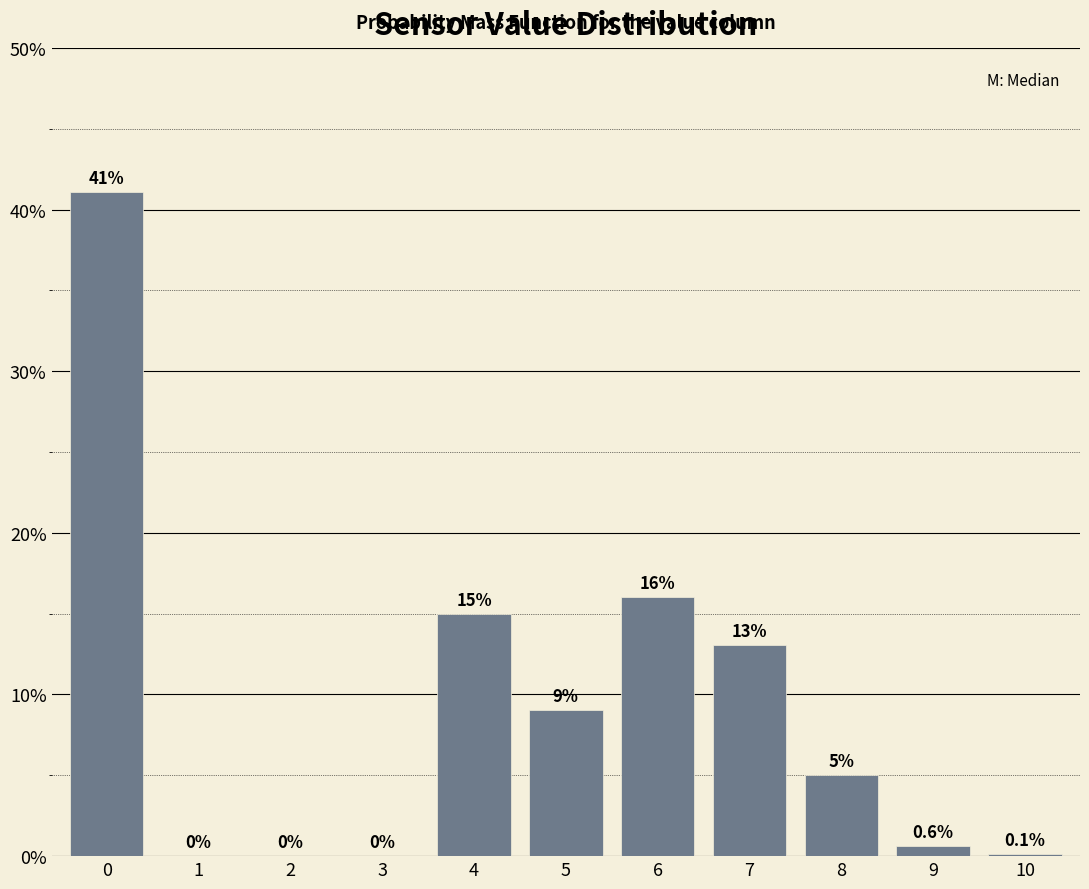

Reading left to right, what are all the values shown in this chart?

0=41.1	1=0.0	2=0.0	3=0.0	4=15.0	5=9.0	6=16.0	7=13.1	8=5.0	9=0.6	10=0.1